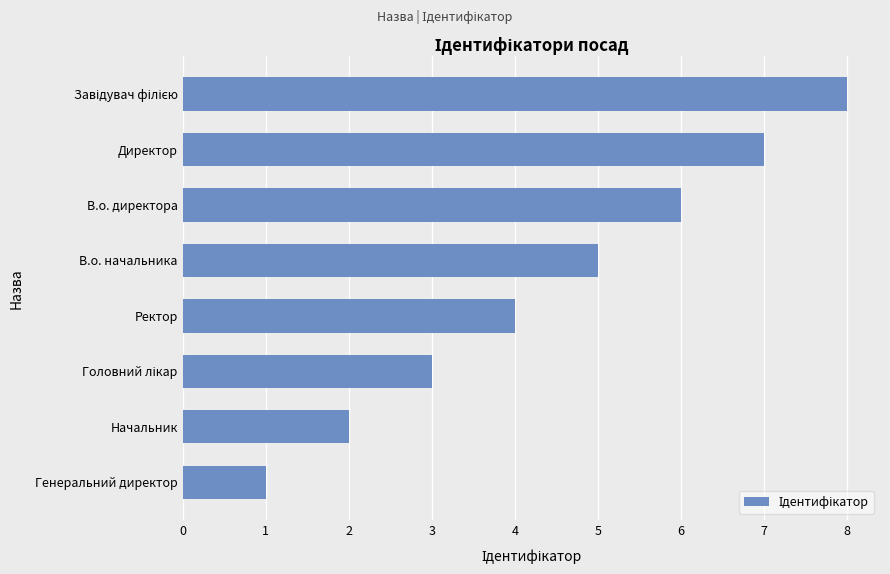

Which label corresponds to the smallest value in the chart?

Генеральний директор